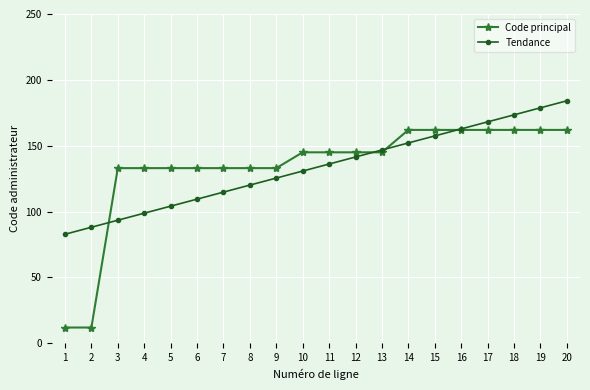

True or false: Code principal has a value of 162.0 at 16.

True